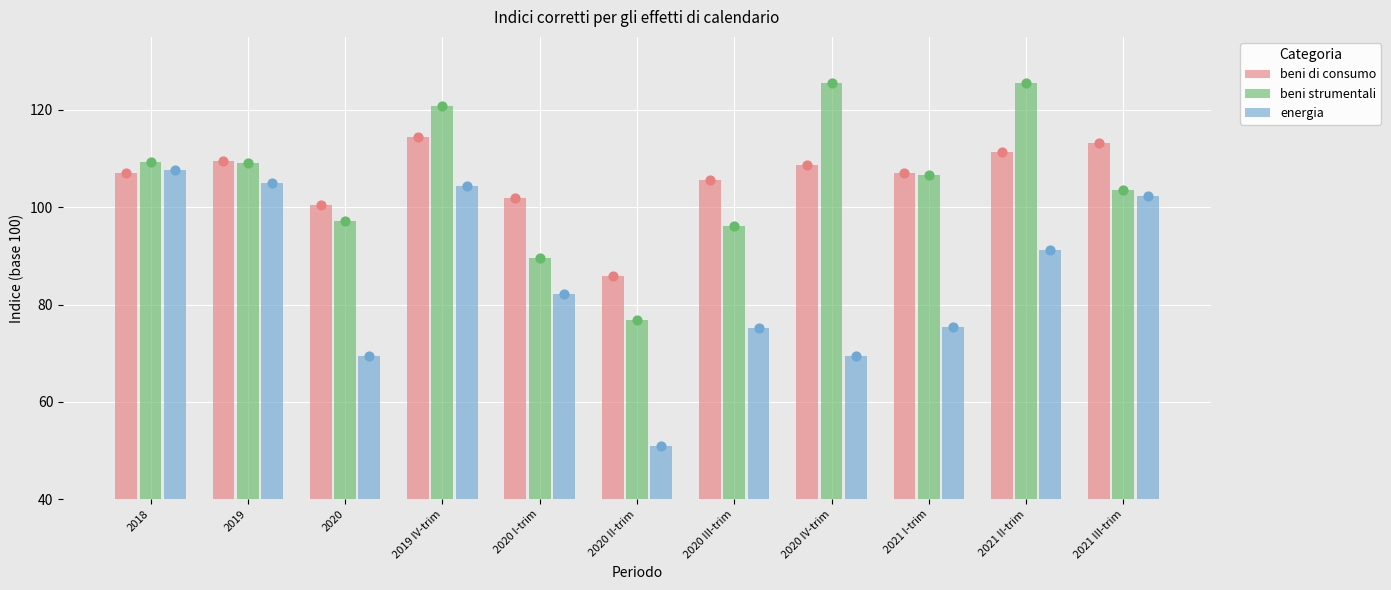

At which category is the sum across all series the highest?

2019 IV-trim